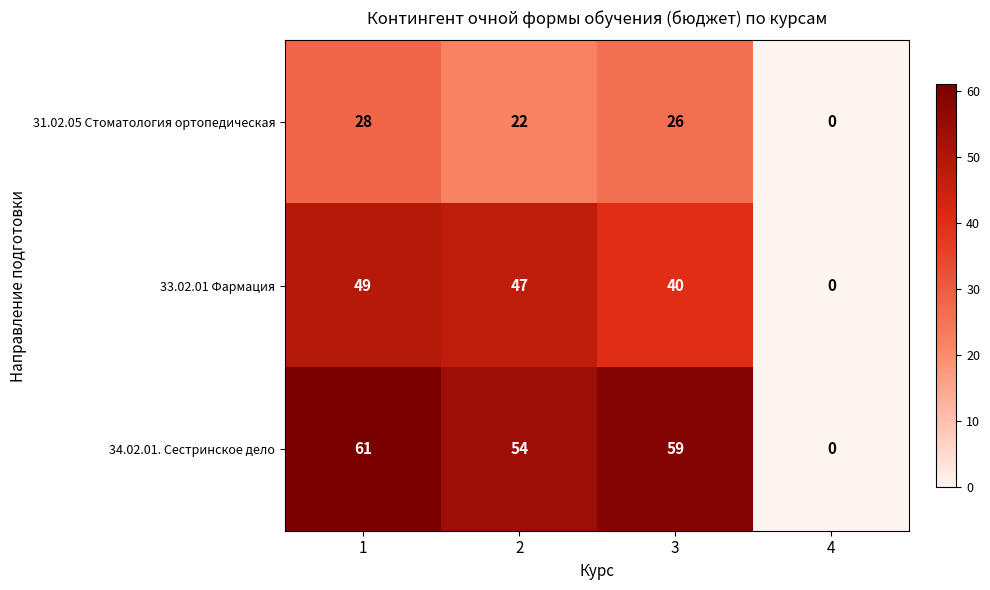

True or false: 31.02.05 Стоматология ортопедическая has a value of 26 at 3.

True